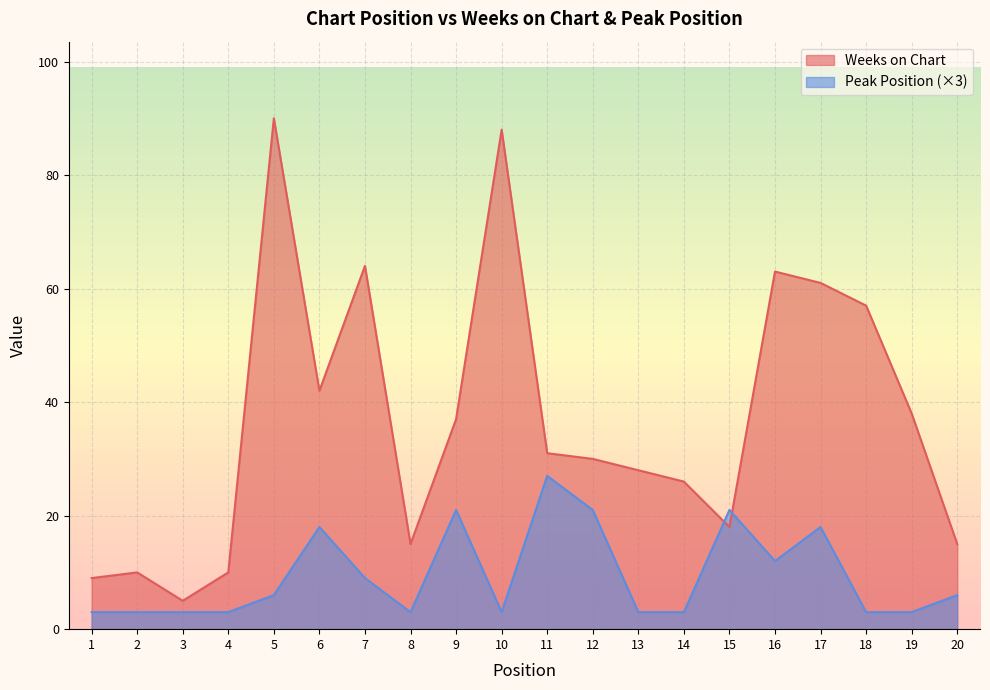

True or false: Weeks on Chart has more than 1 points higher than both neighbors.

True